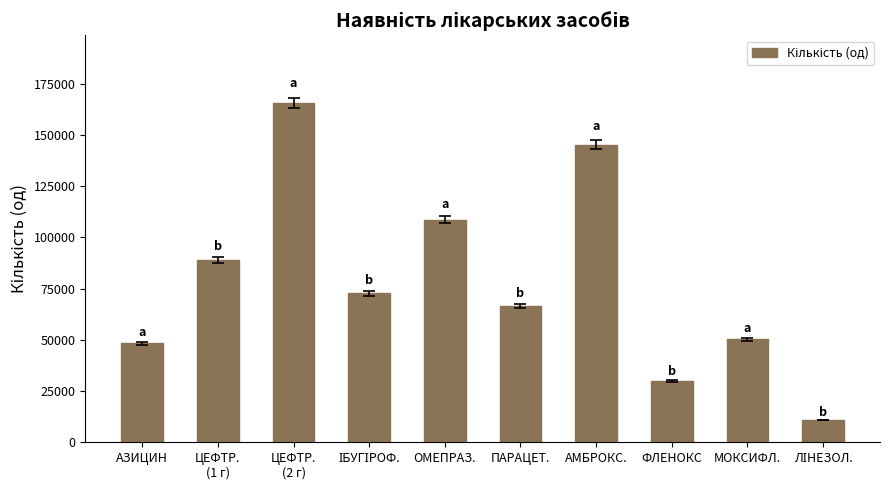

The chart shows a value of 66680 at ПАРАЦЕТ.. True or false?

True